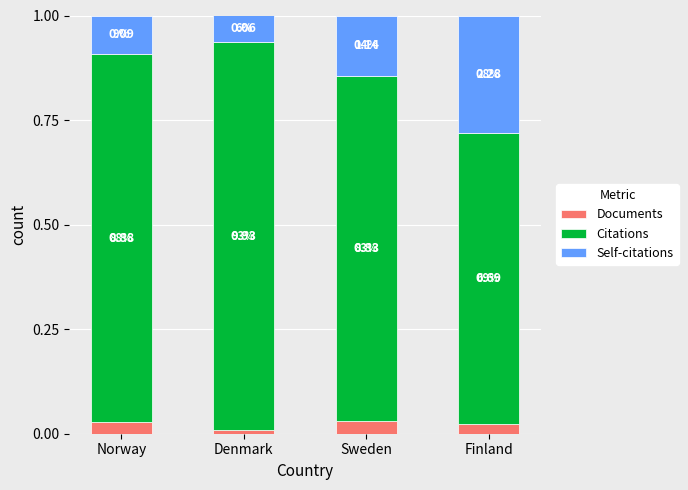

What is the total value across all series at Finland?

1.0